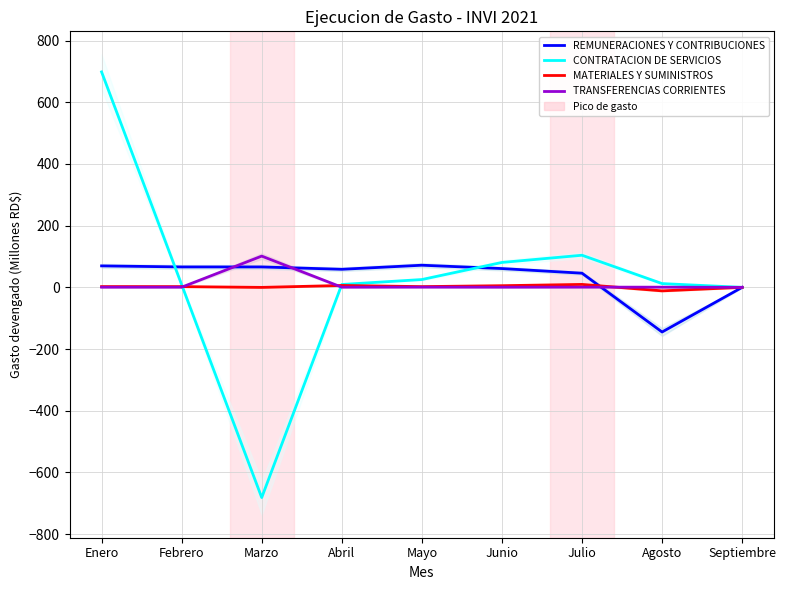

Which label corresponds to the smallest value in the chart?

Marzo